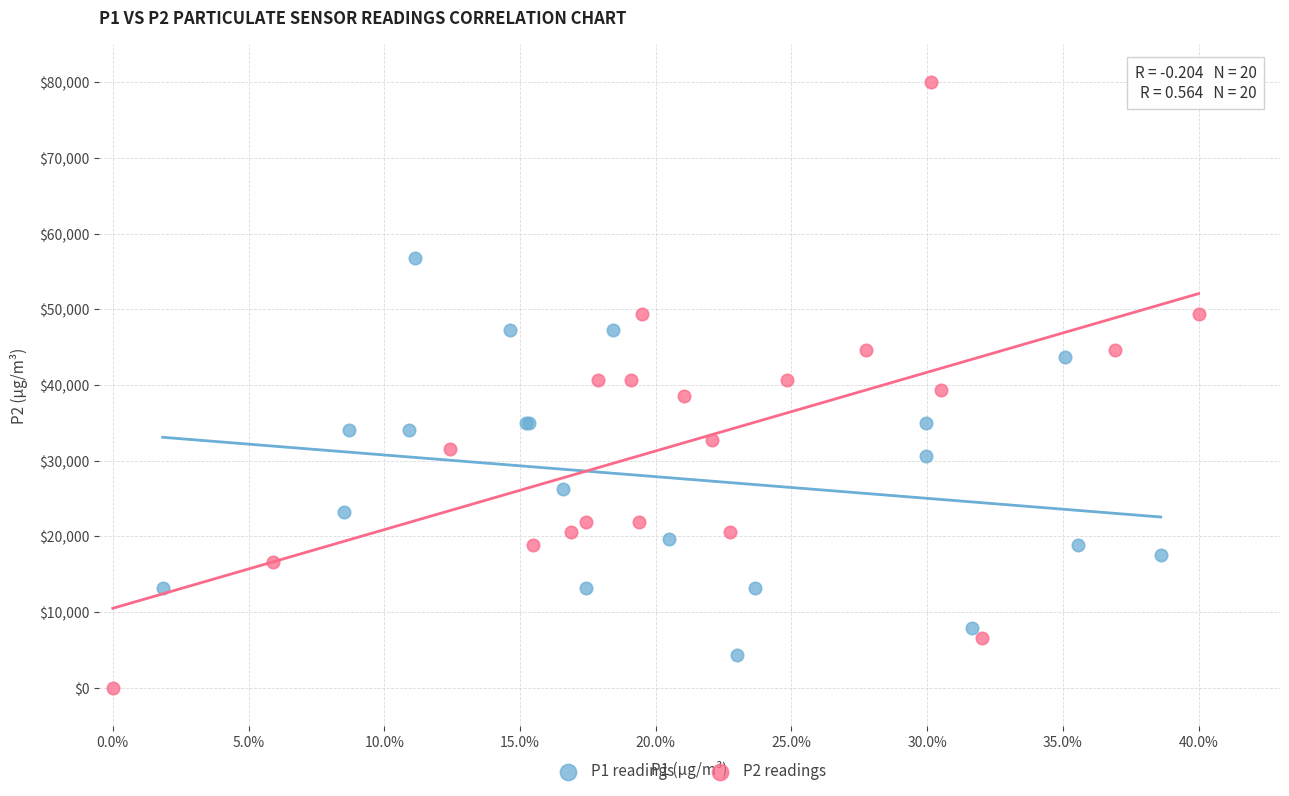

Which series has the widest spread of Y values?

P2 readings